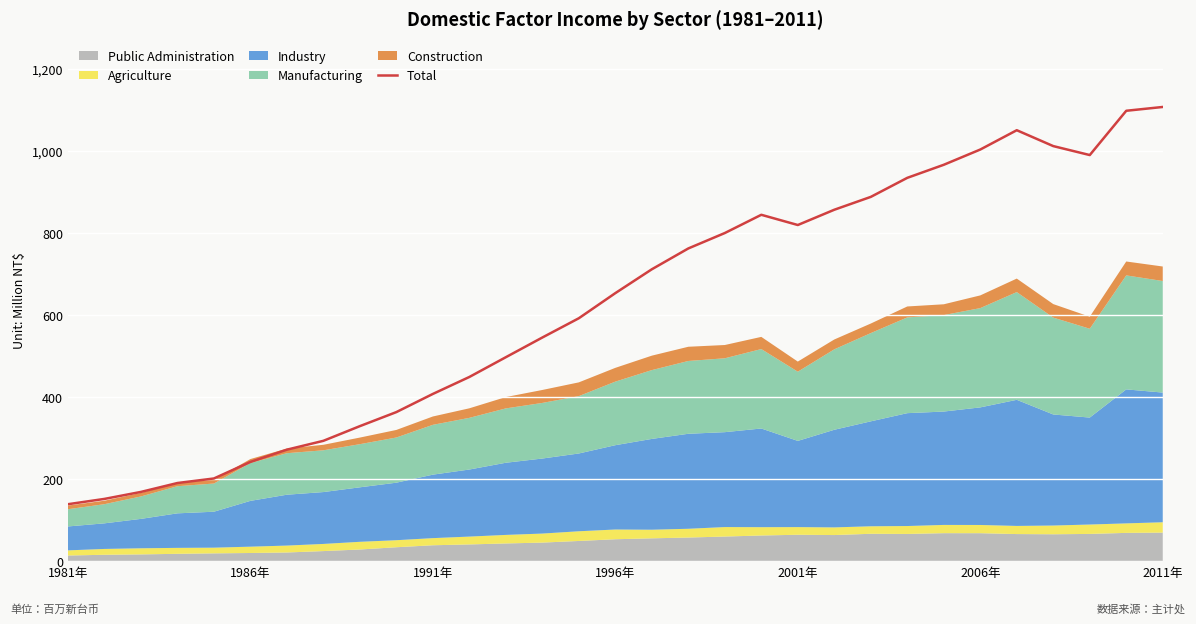

Reading left to right, transcribe all the data shown in this chart.

138.8	151.7	168.8	190.5	201.6	241.9	271.8	293.4	329.2	363.5	407.8	449.1	497.3	545.4	592.3	653.6	711.8	762.6	800.2	844.6	819.7	856.9	888.3	934.7	966.6	1003.8	1050.9	1012.2	990.3	1098.3	1107.6